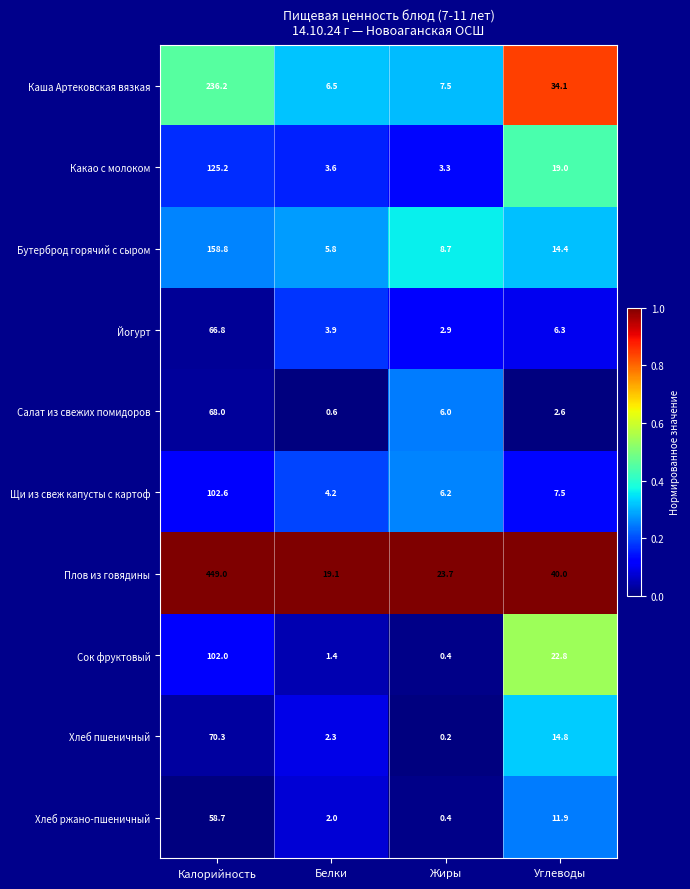

Where does the Плов из говядины series first go above 40?

Калорийность